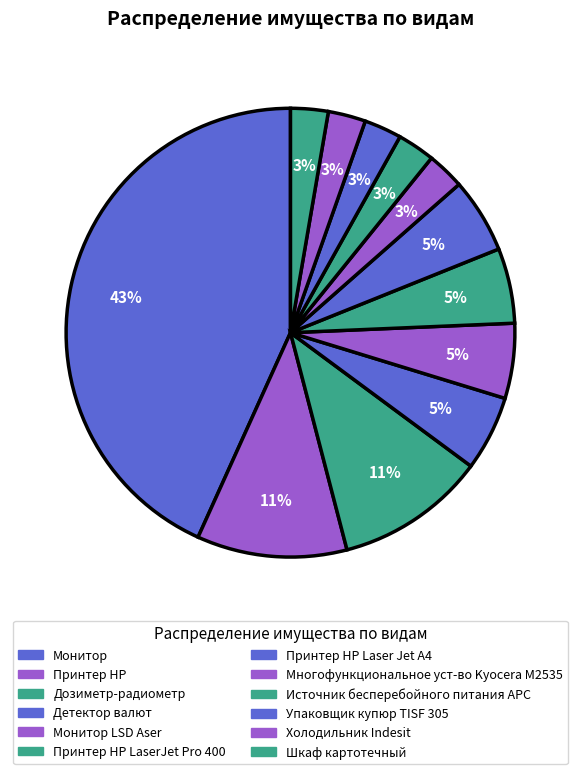

Which slice is the largest?

Монитор